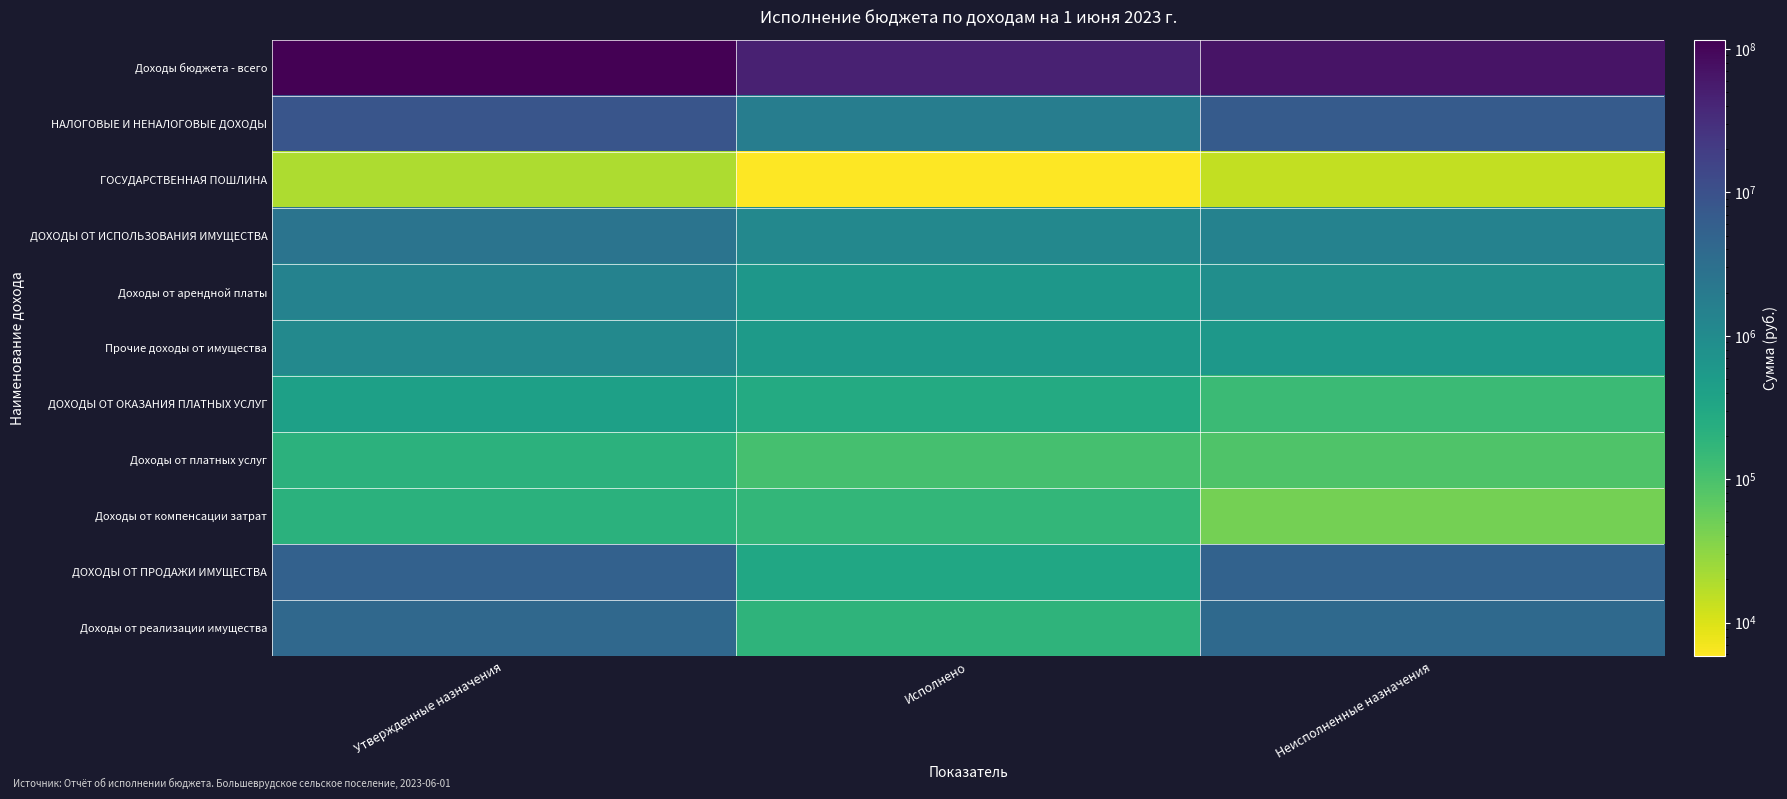

Reading right to left, what are all the values shown in this chart?

Доходы бюджета - всего: Неисполненные назначения=68836143.1	Исполнено=47297956.9	Утвержденные назначения=116134100.0
НАЛОГОВЫЕ И НЕНАЛОГОВЫЕ ДОХОДЫ: Неисполненные назначения=6667245.1	Исполнено=1724188.8	Утвержденные назначения=8391433.9
ГОСУДАРСТВЕННАЯ ПОШЛИНА: Неисполненные назначения=14180.0	Исполнено=5820.0	Утвержденные назначения=20000.0
ДОХОДЫ ОТ ИСПОЛЬЗОВАНИЯ ИМУЩЕСТВА: Неисполненные назначения=1441389.7	Исполнено=1127698.4	Утвержденные назначения=2569088.1
Доходы от арендной платы: Неисполненные назначения=860868.8	Исполнено=606131.2	Утвержденные назначения=1467000.0
Прочие доходы от имущества: Неисполненные назначения=580520.9	Исполнено=521567.2	Утвержденные назначения=1102088.1
ДОХОДЫ ОТ ОКАЗАНИЯ ПЛАТНЫХ УСЛУГ: Неисполненные назначения=136278.7	Исполнено=273721.3	Утвержденные назначения=410000.0
Доходы от платных услуг: Неисполненные назначения=90300.0	Исполнено=109700.0	Утвержденные назначения=200000.0
Доходы от компенсации затрат: Неисполненные назначения=45978.7	Исполнено=164021.3	Утвержденные назначения=210000.0
ДОХОДЫ ОТ ПРОДАЖИ ИМУЩЕСТВА: Неисполненные назначения=5075396.7	Исполнено=316949.0	Утвержденные назначения=5392345.8
Доходы от реализации имущества: Неисполненные назначения=3877689.9	Исполнено=187310.1	Утвержденные назначения=4065000.0